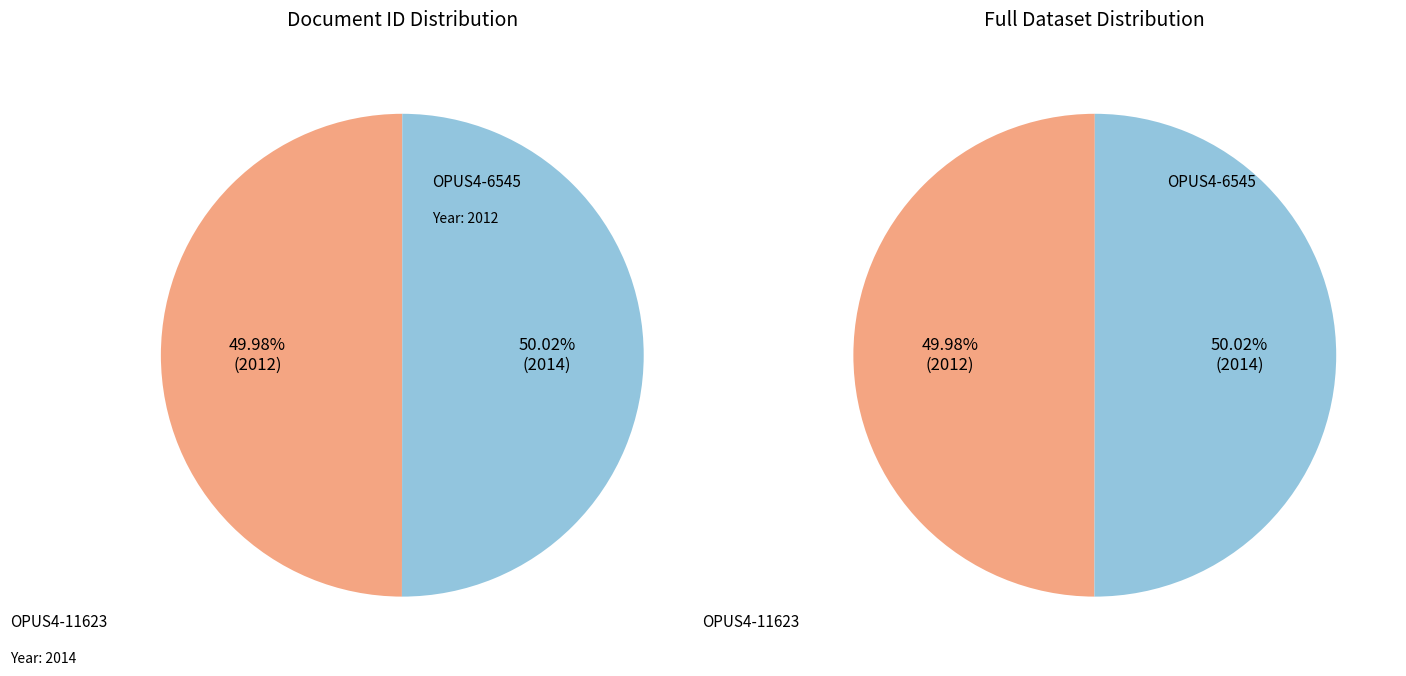

What percentage is NOT represented by OPUS4-6545?

50.0%